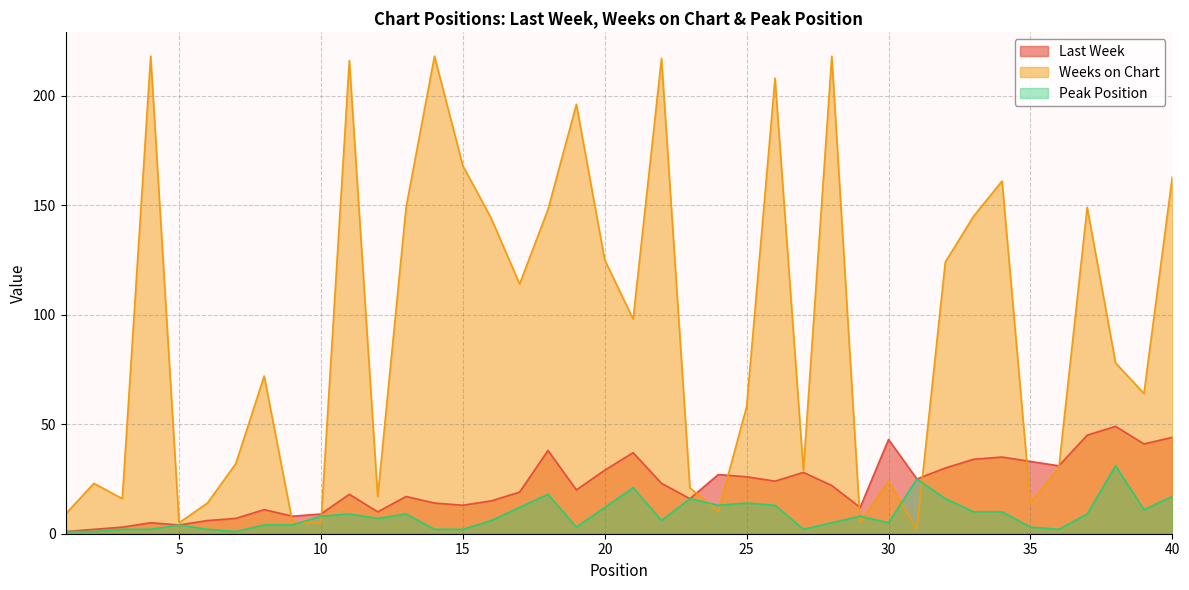

True or false: Peak Position and Last Week cross at least once.

False